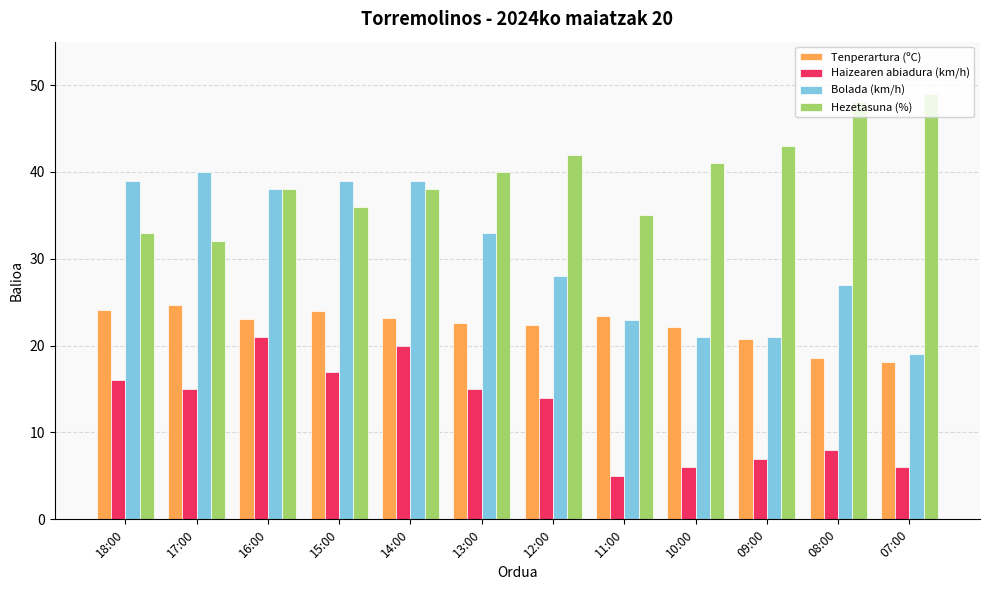

Which series changed the most between 15:00 and 14:00?

Haizearen abiadura (km/h)